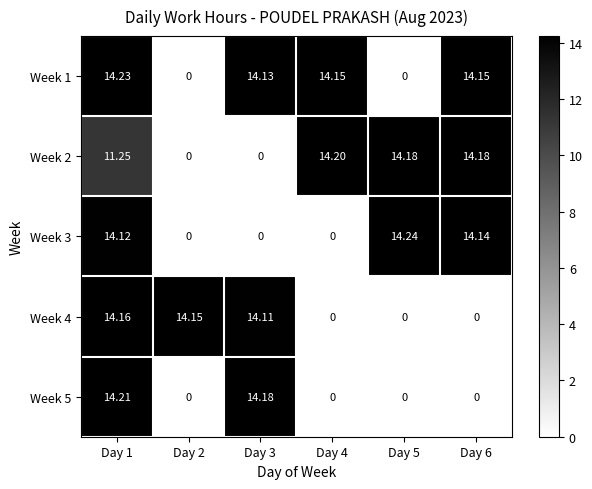

Is the value of Week 2 at Day 5 greater than the value of Week 1 at Day 5?

Yes